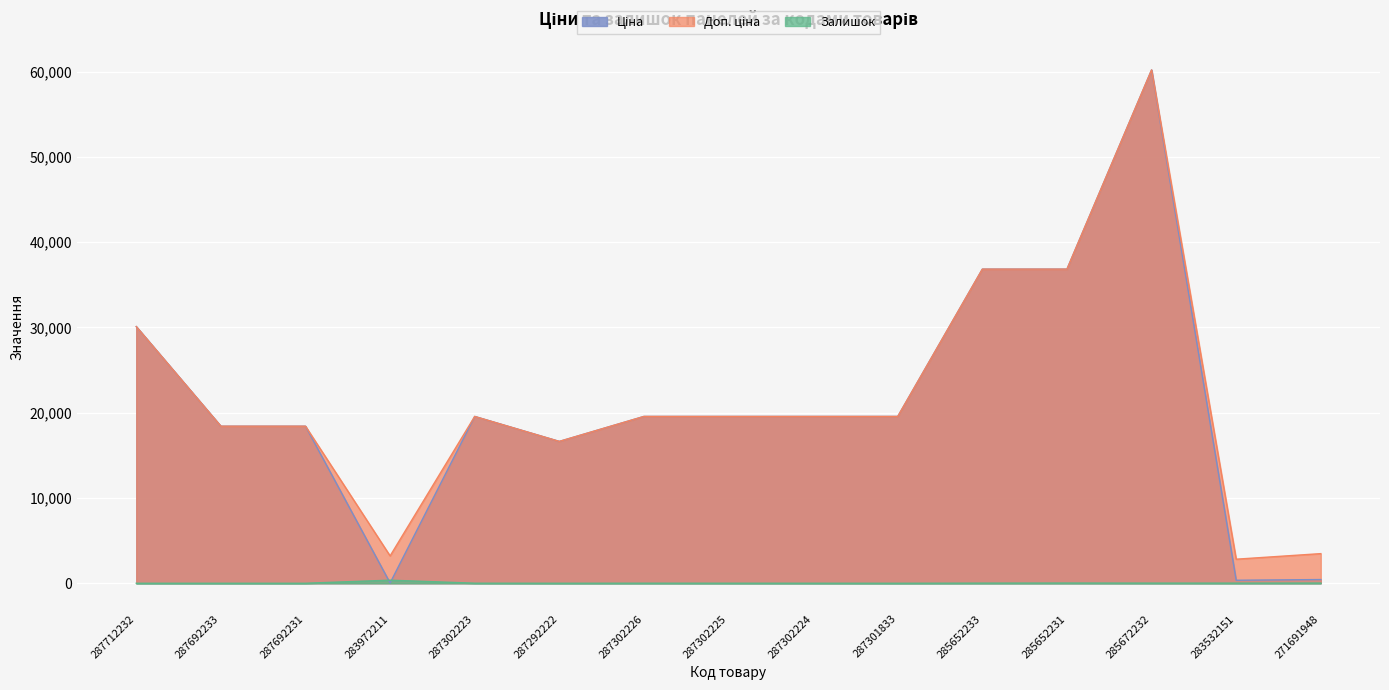

At how many categories does at least one series exceed 26422?

4